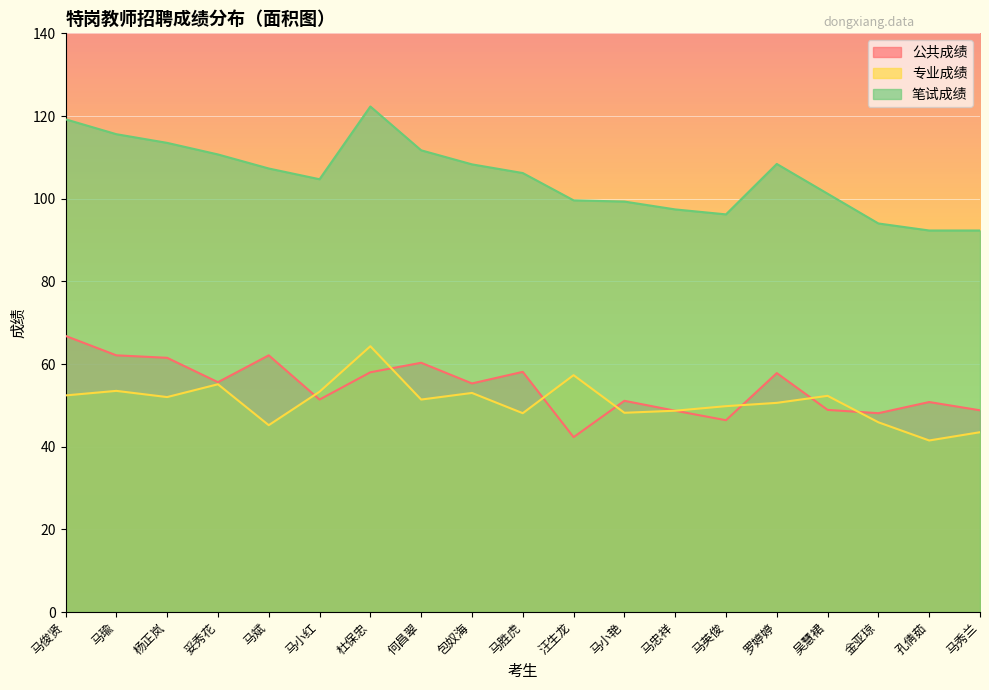

What is the spread (max minus min) of values at 马秀兰?

48.8